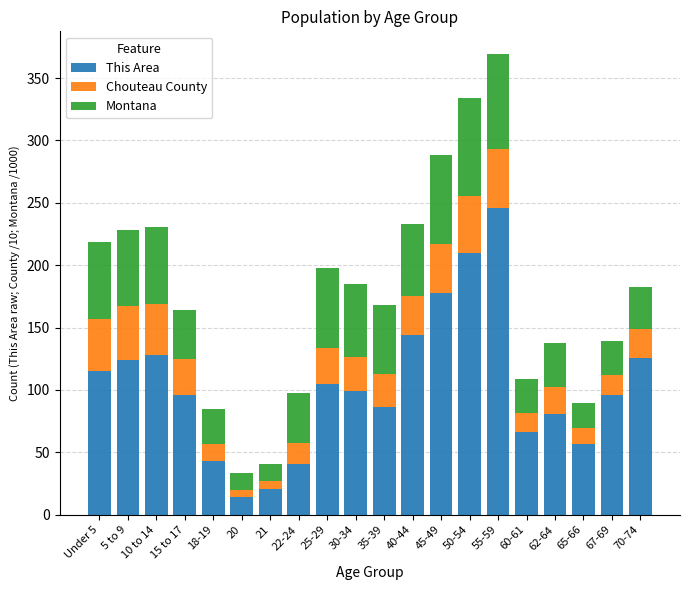

What is the total value across all series at 35-39?

168.1